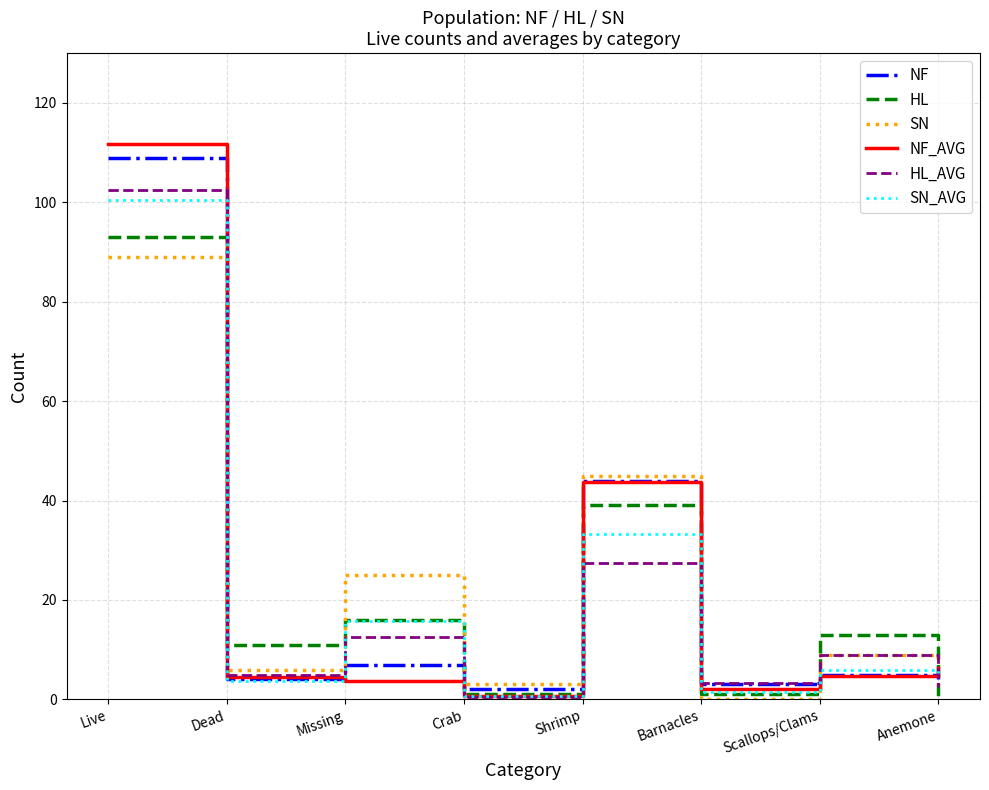

Which category has the highest value in the SN series?

Live